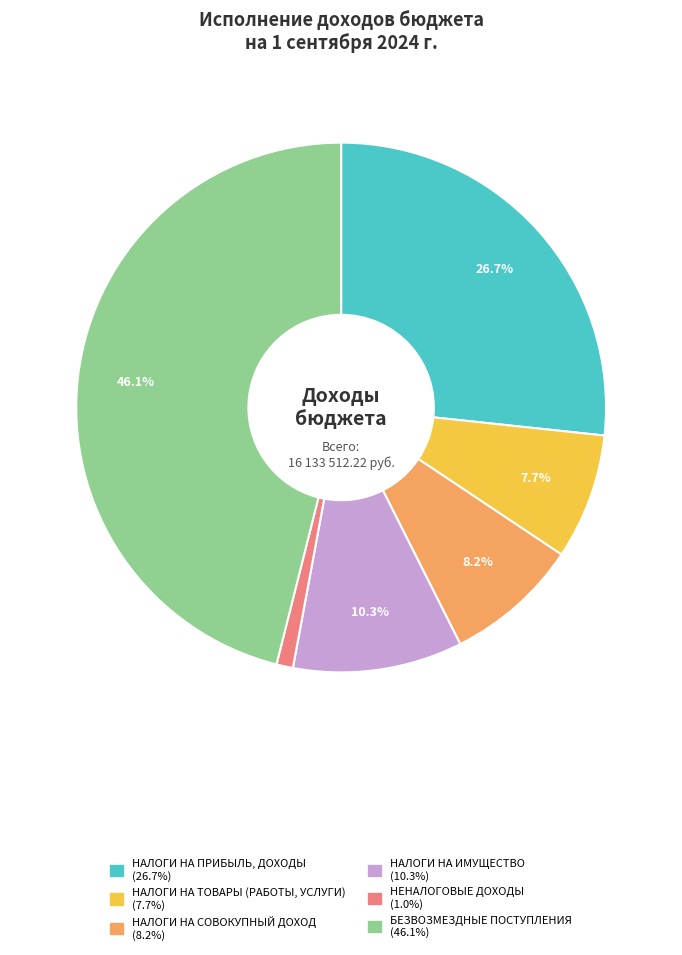

To the nearest percent, what is the combined percentage of НАЛОГИ НА ИМУЩЕСТВО and НАЛОГИ НА ТОВАРЫ (РАБОТЫ, УСЛУГИ)?

18%